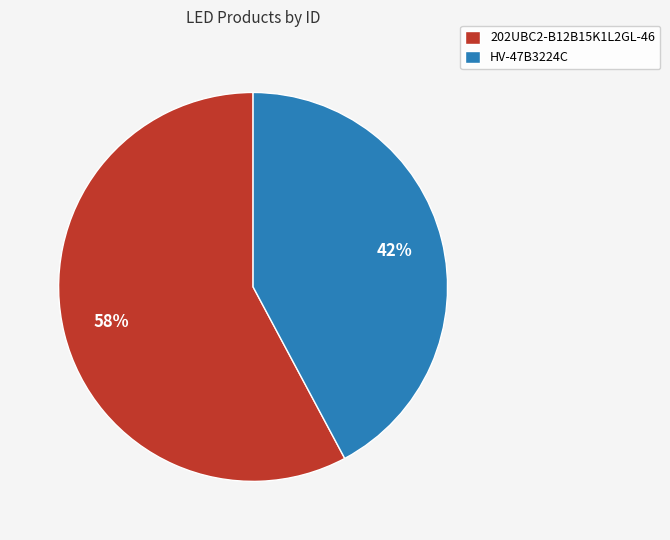

Do 202UBC2-B12B15K1L2GL-46 and HV-47B3224C together represent more than half of the pie?

Yes